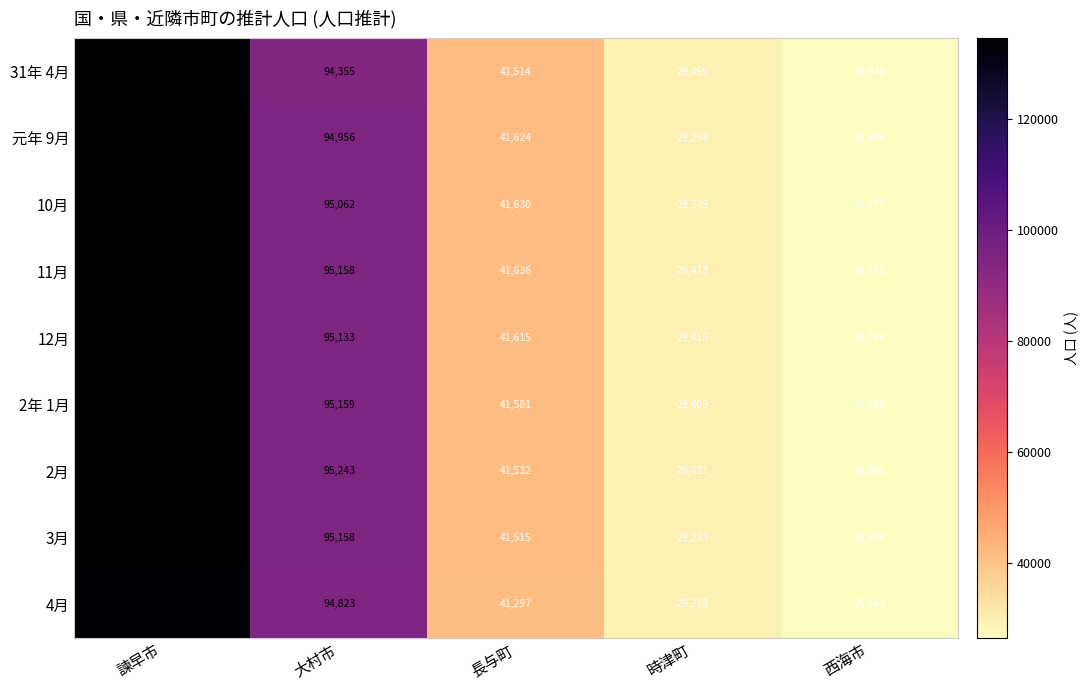

At which label does 3月 first exceed 41515?

諫早市